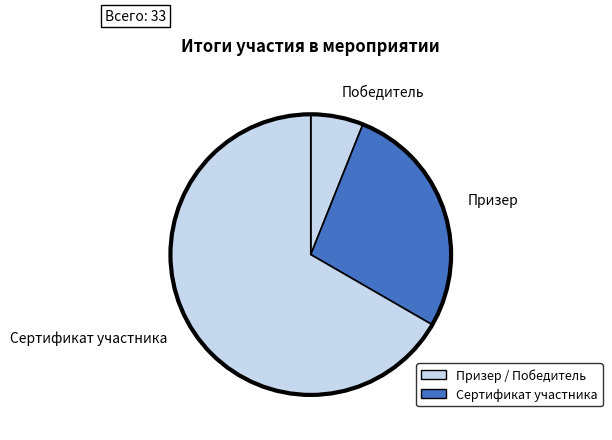

Approximately how many times larger is the value at Призер compared to Победитель?

4.5